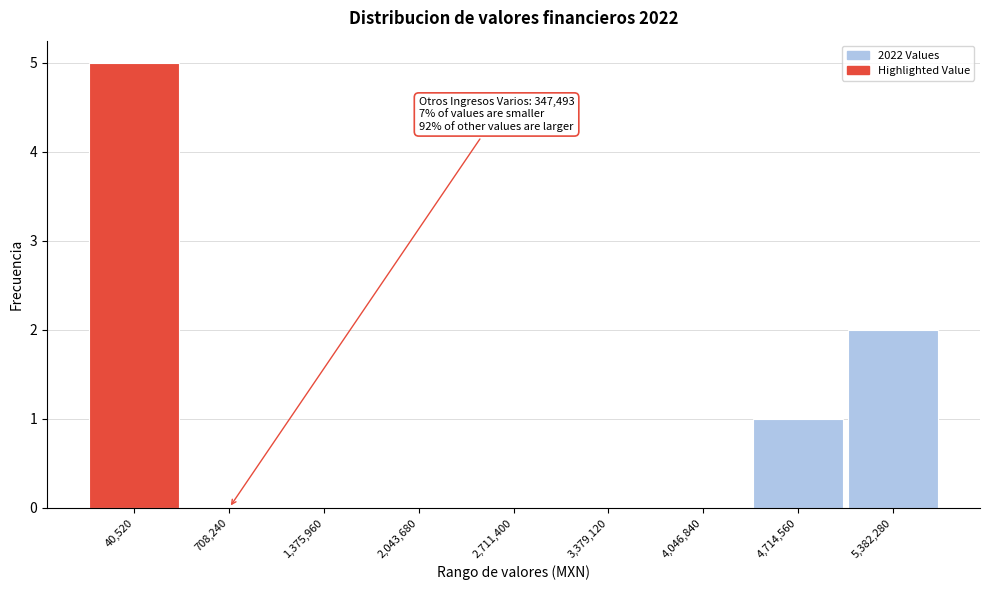

Reading left to right, list all the values displayed in this chart.

40,520=5	708,240=0	1,375,960=0	2,043,680=0	2,711,400=0	3,379,120=0	4,046,840=0	4,714,560=1	5,382,280=2